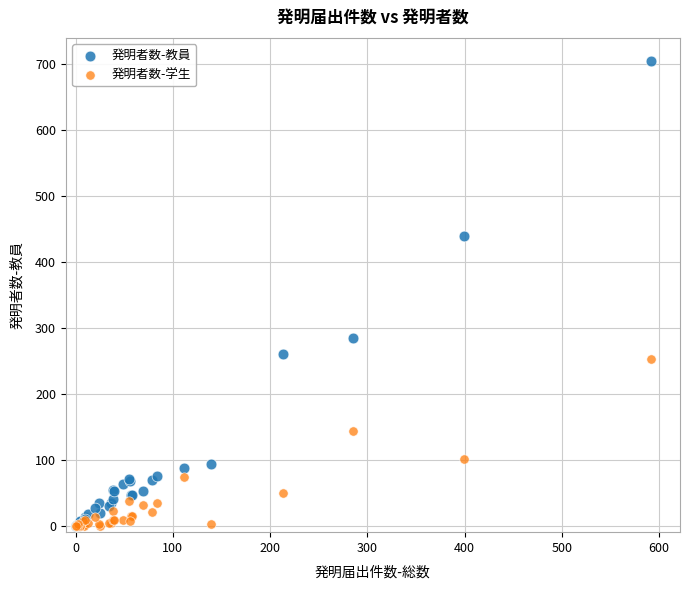

What are all the series names shown in the legend?

発明者数-教員, 発明者数-学生